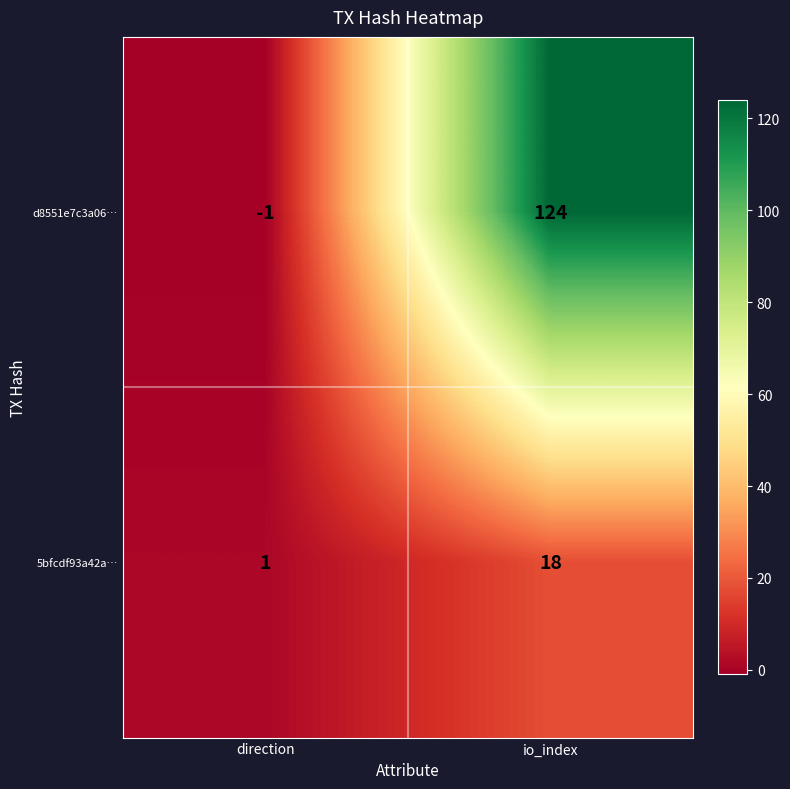

What is the total value across all series at io_index?

142